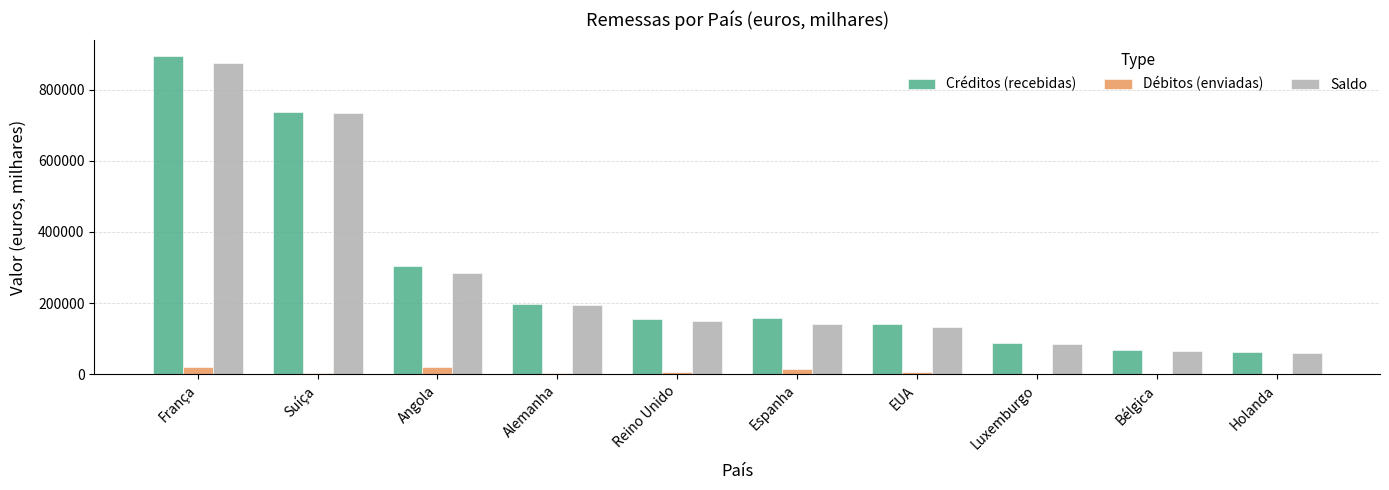

Which series changed the most between França and Alemanha?

Créditos (recebidas)